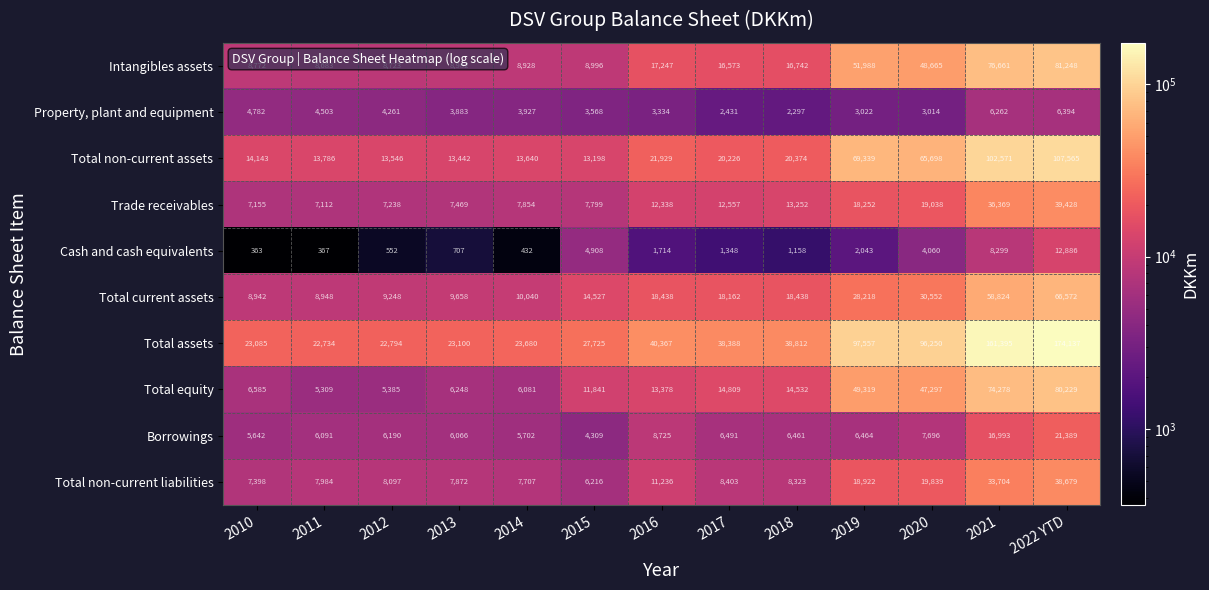

At which category does the chart reach its minimum across all series?

2010